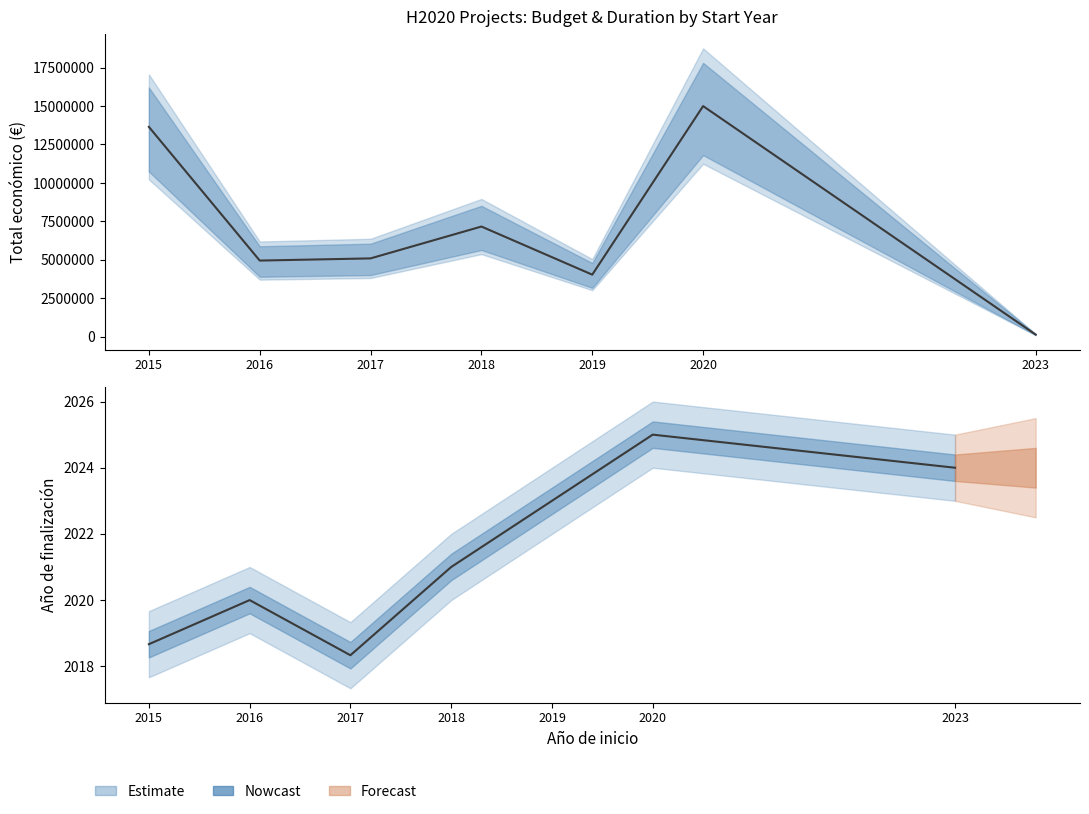

At which category is the sum across all series the highest?

2020